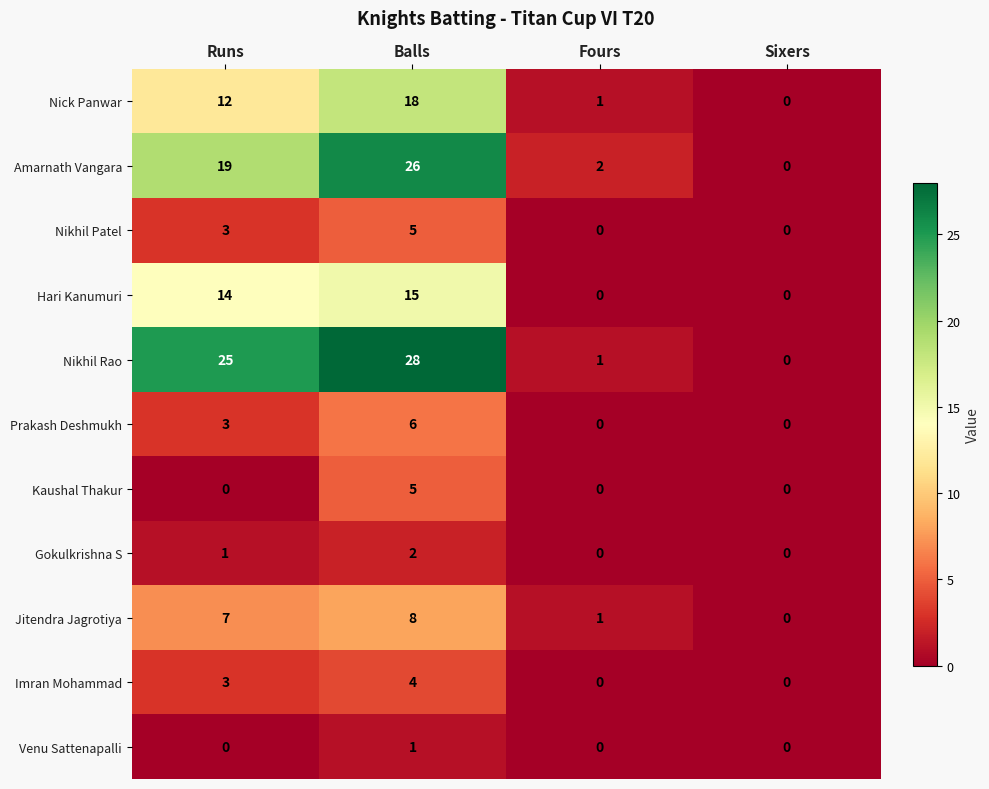

What is the greatest value displayed?

28